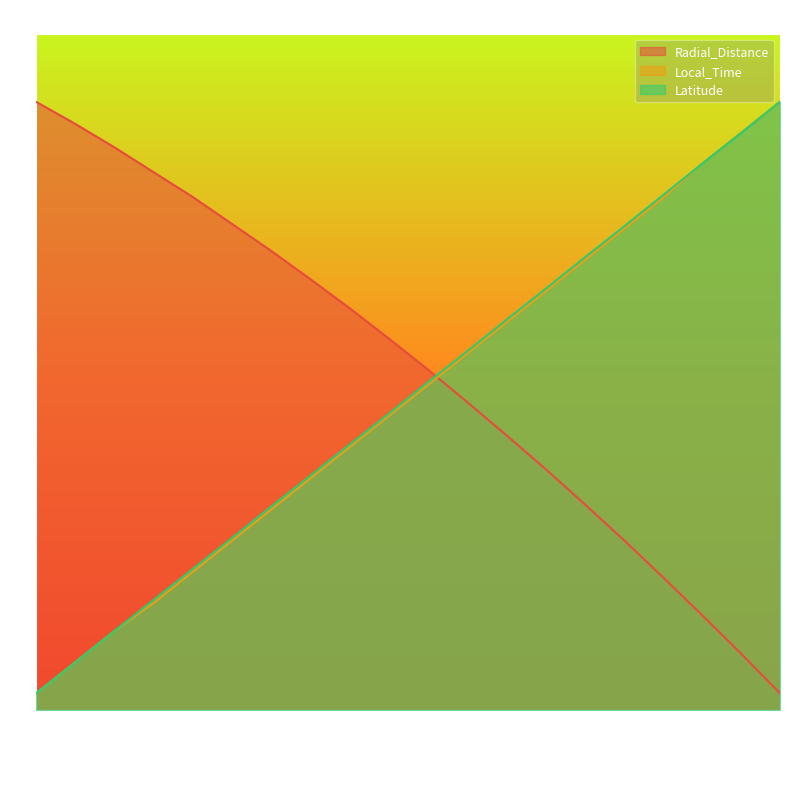

Where is Local_Time nearest to the value 18?

140.3958